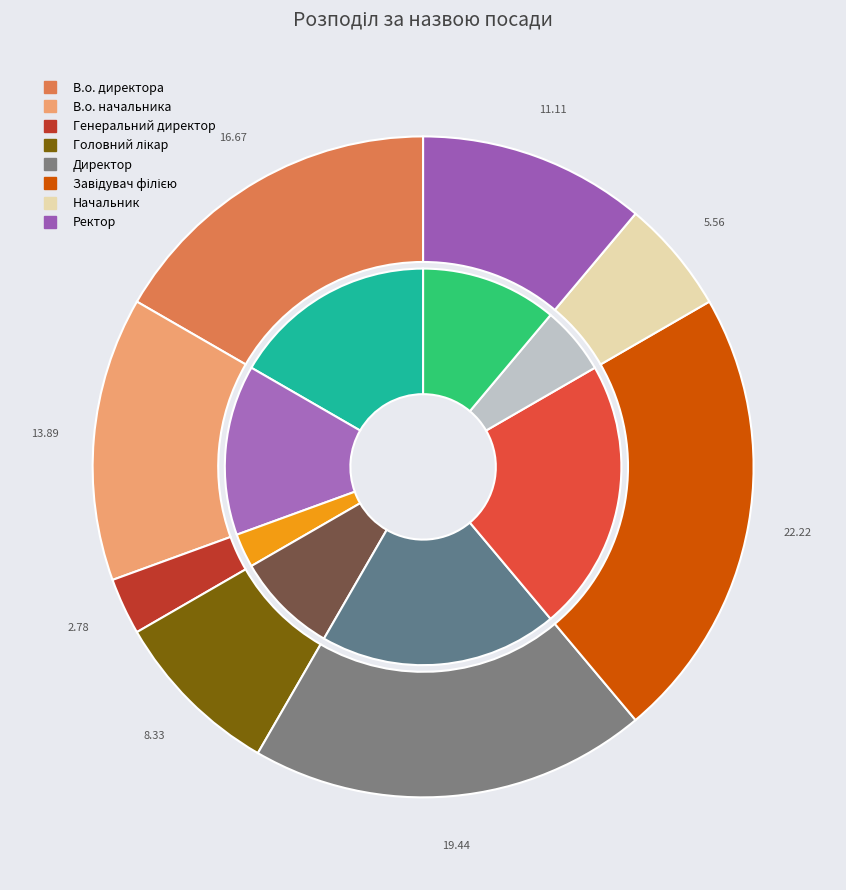

How many slices are in this pie chart?

8